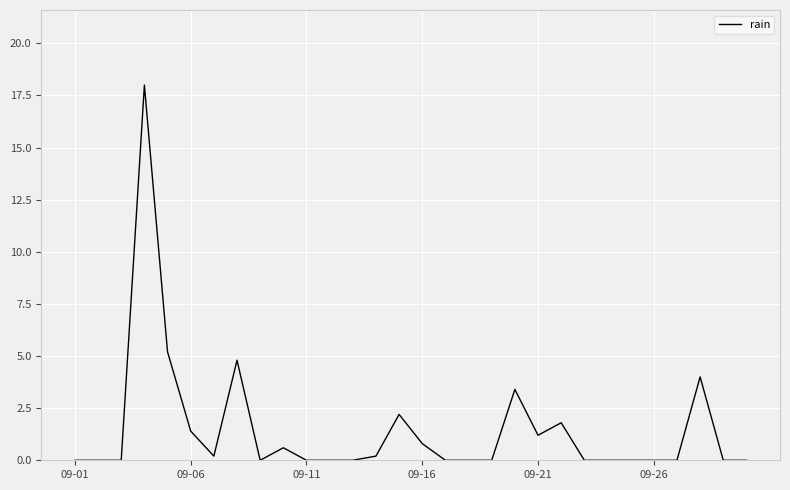

What is the maximum value shown in the chart?

18.0